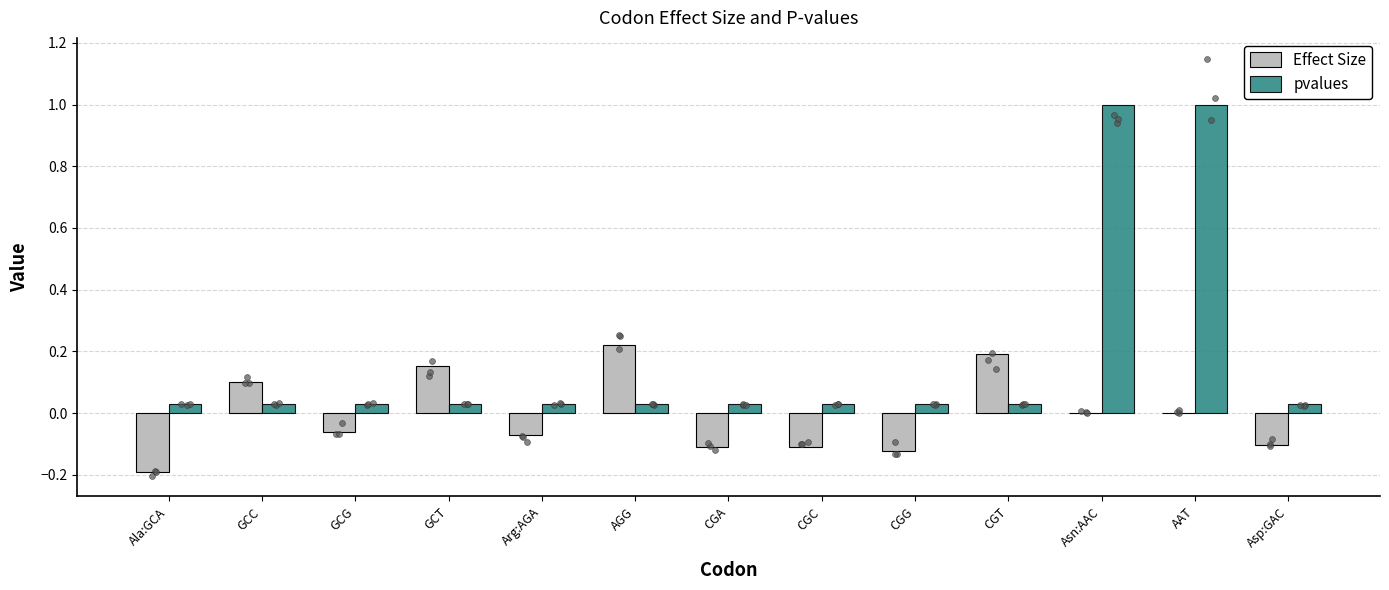

What are all the series names shown in the legend?

Effect Size, pvalues